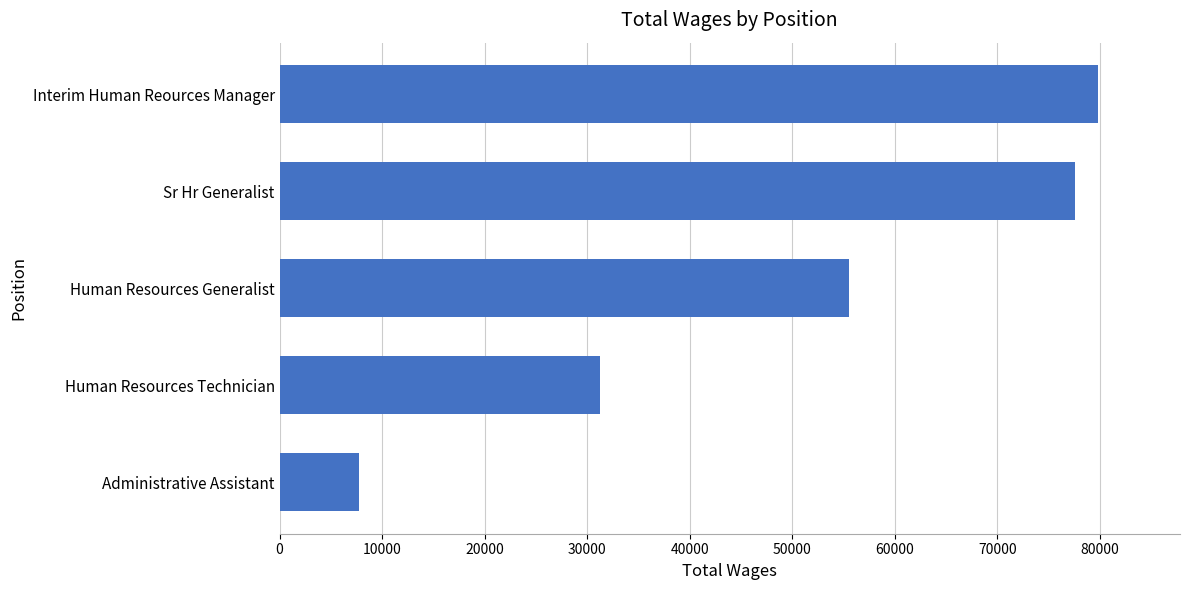

Between Sr Hr Generalist and Human Resources Technician, which is larger?

Sr Hr Generalist